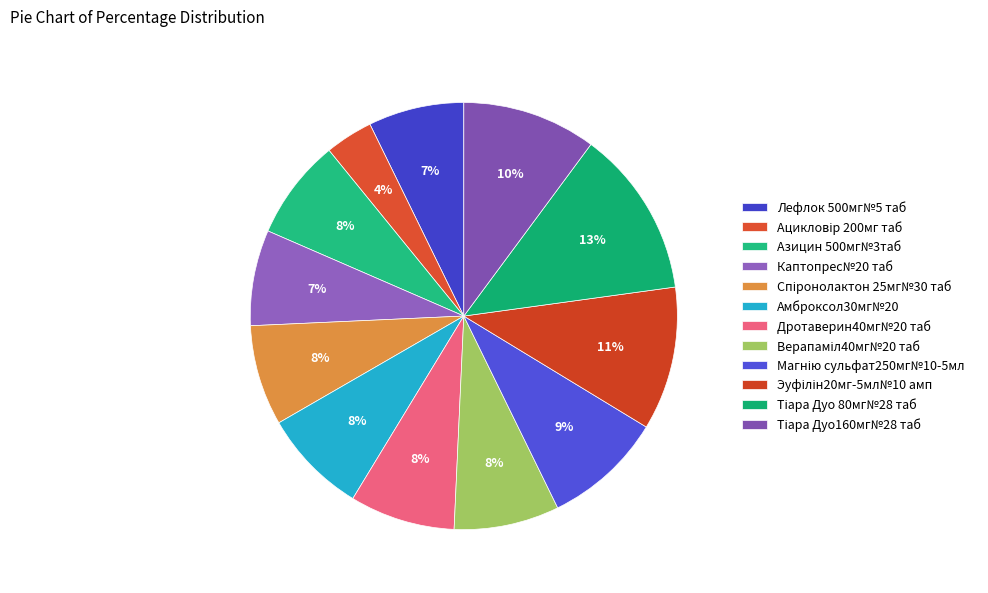

What is the ratio of the value at Эуфілін20мг-5мл№10 амп to the value at Лефлок 500мг№5 таб?

1.5